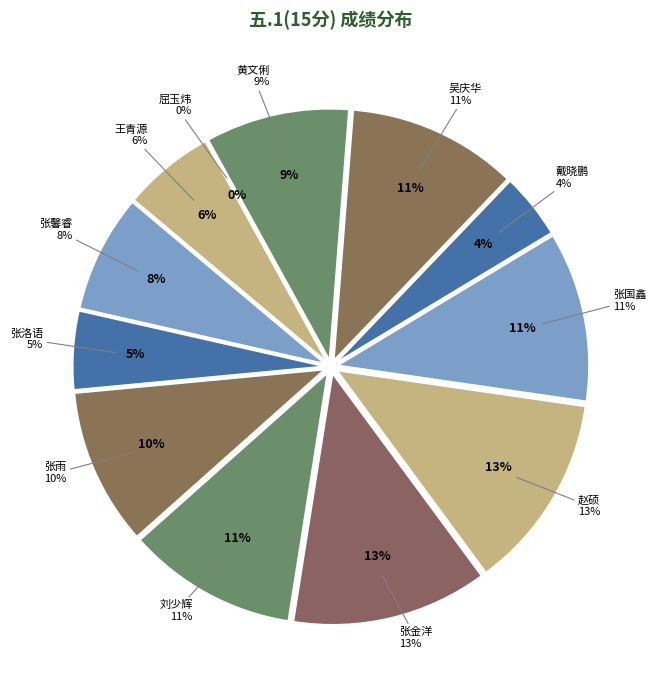

To the nearest percent, what is the difference between the largest and smallest slice percentages?

13%